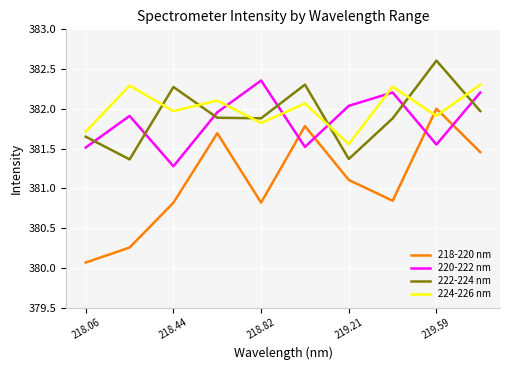

What is the difference between the maximum and minimum values in the 222-224 nm series?

1.2